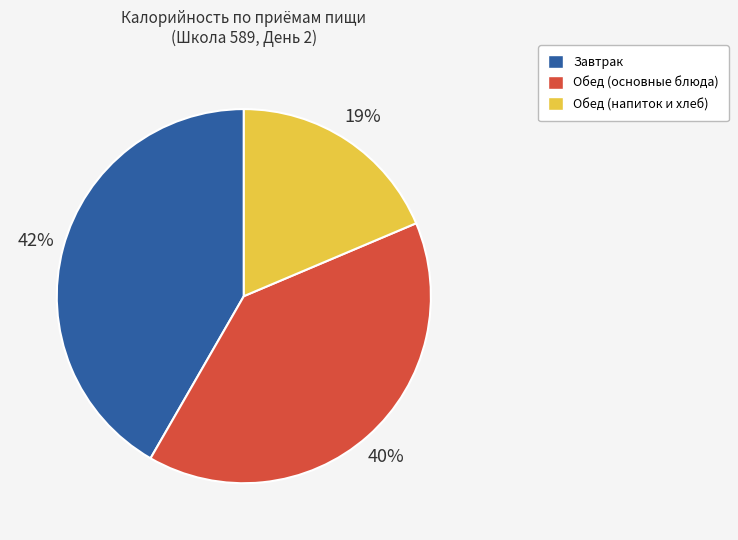

To the nearest percent, what is the average slice percentage?

33%